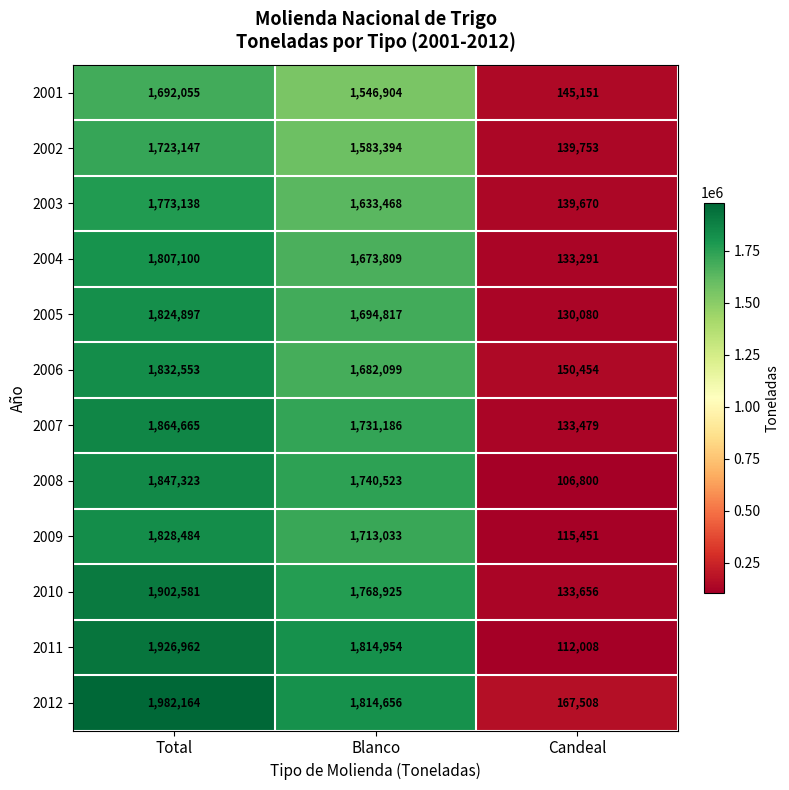

Where is 2005 nearest to the value 977488?

Blanco